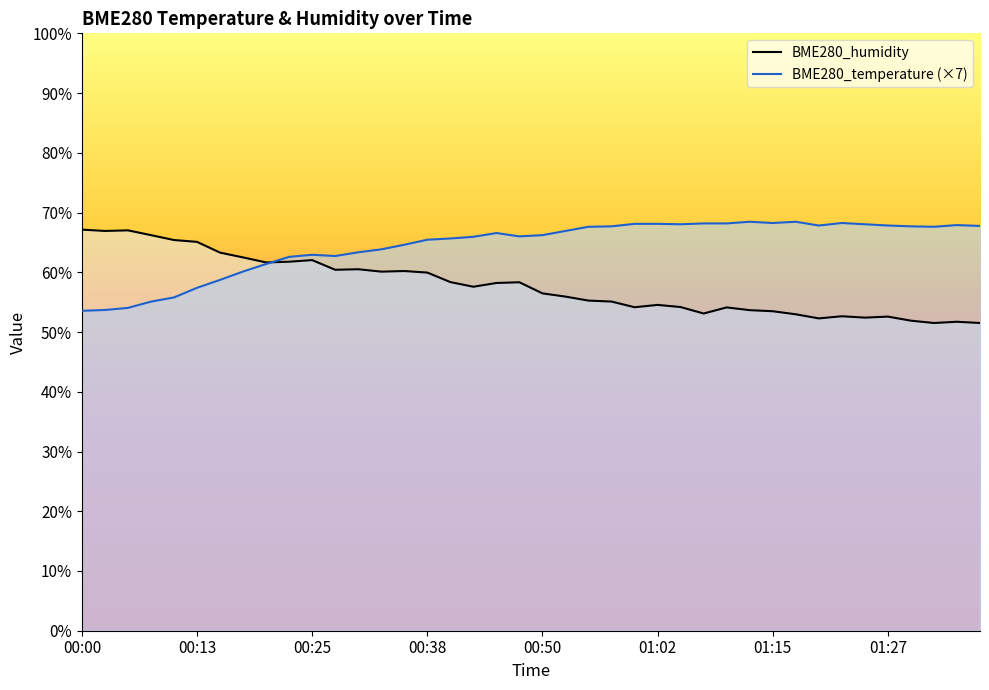

How many lines are shown in the chart?

2